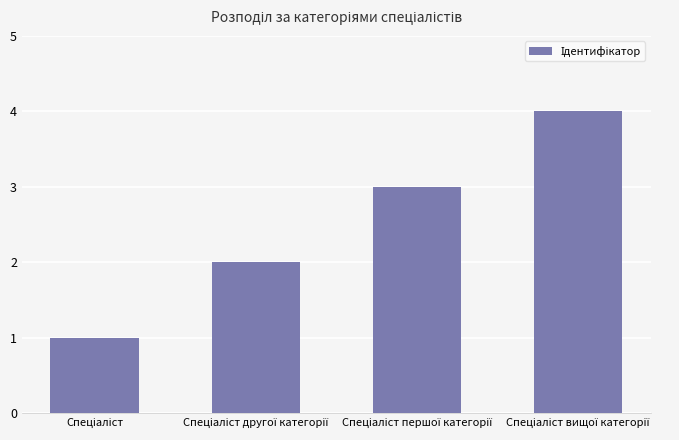

What is the greatest value displayed?

4